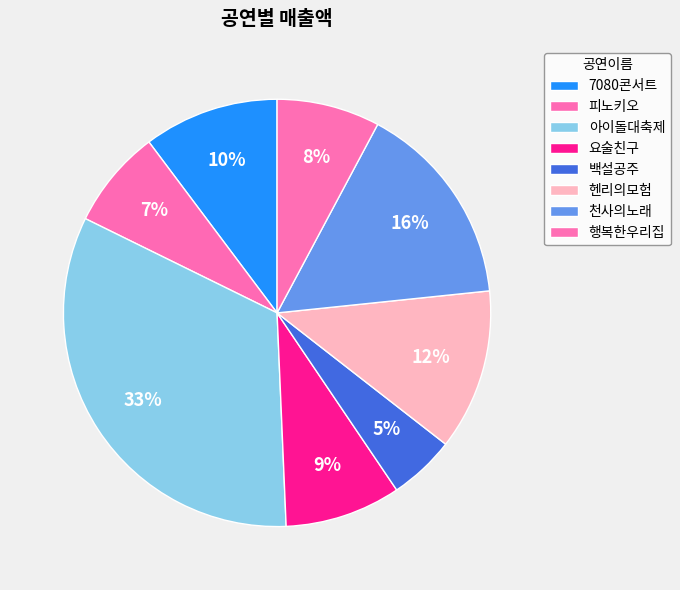

To the nearest percent, what portion does 행복한우리집 represent?

8%